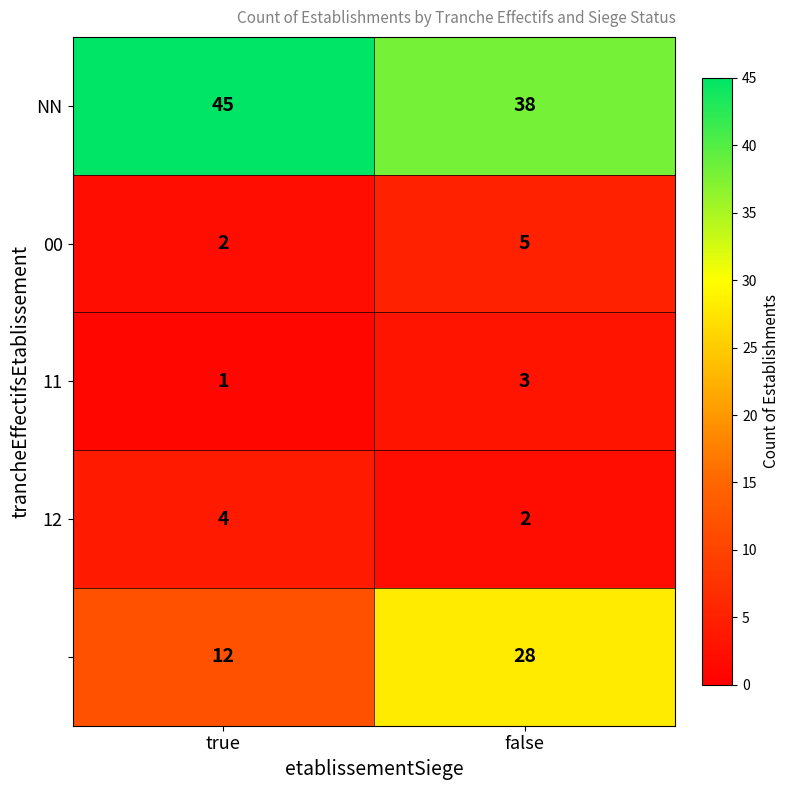

What is the difference between the highest and lowest values at true?

44